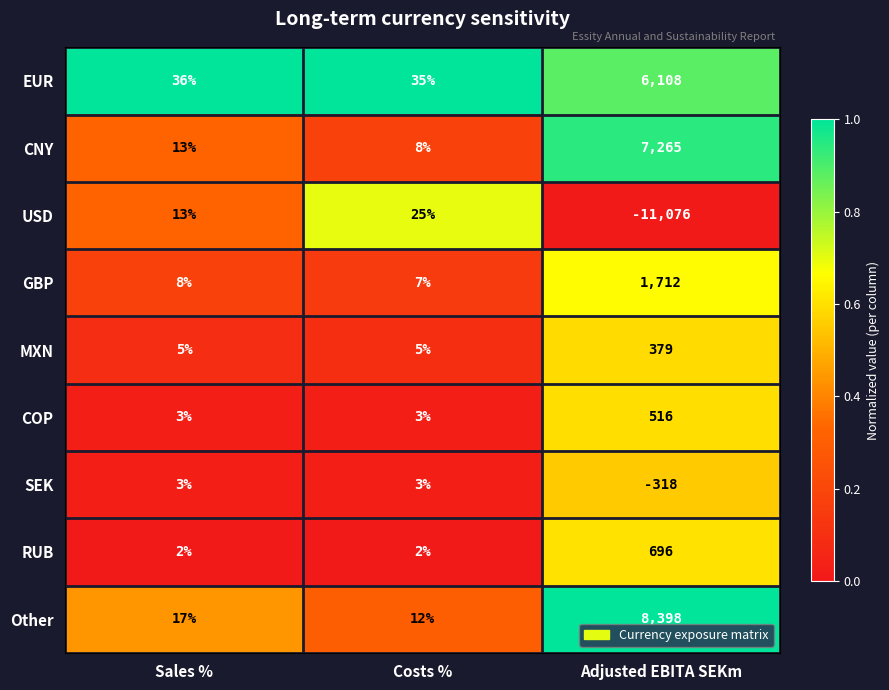

List the series in order of their peak value, lowest first.

SEK, USD, MXN, COP, RUB, GBP, EUR, CNY, Other